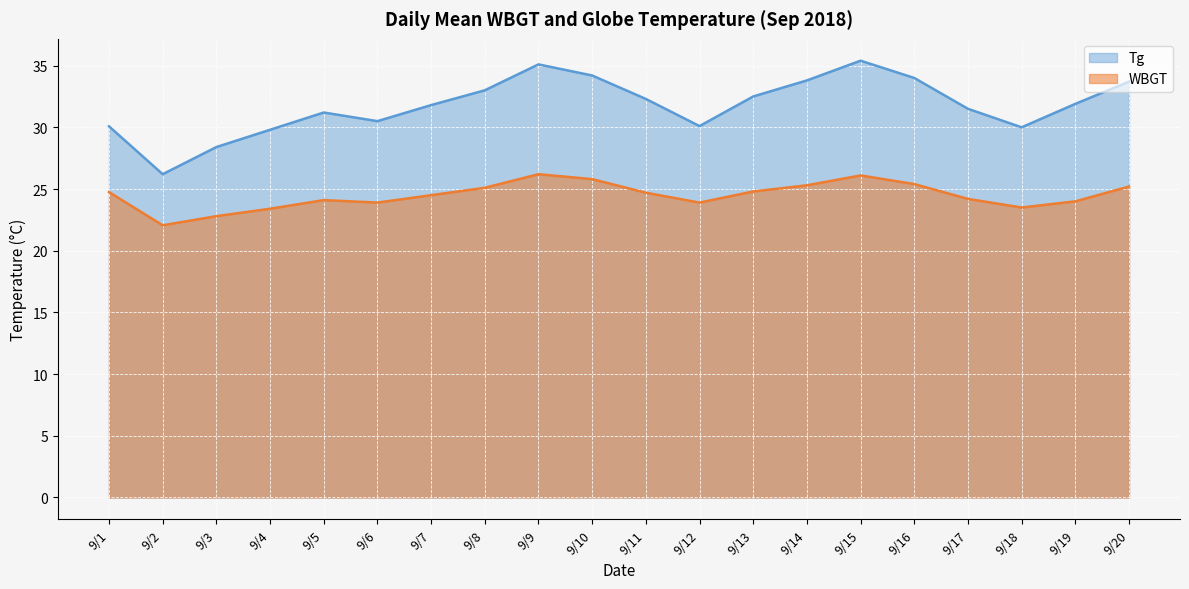

Which series has the widest spread of values?

Tg